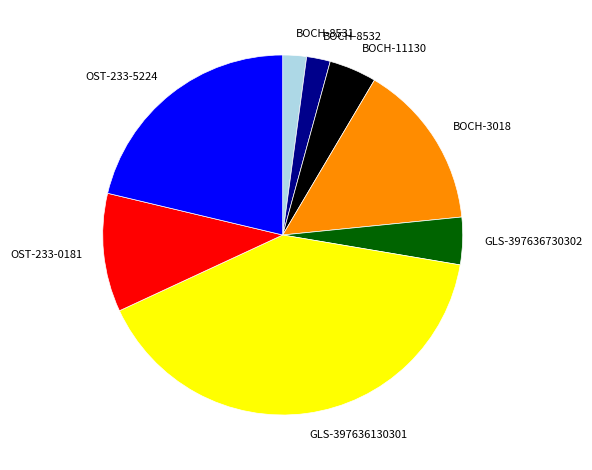

Is there any slice that represents more than half of the pie?

No